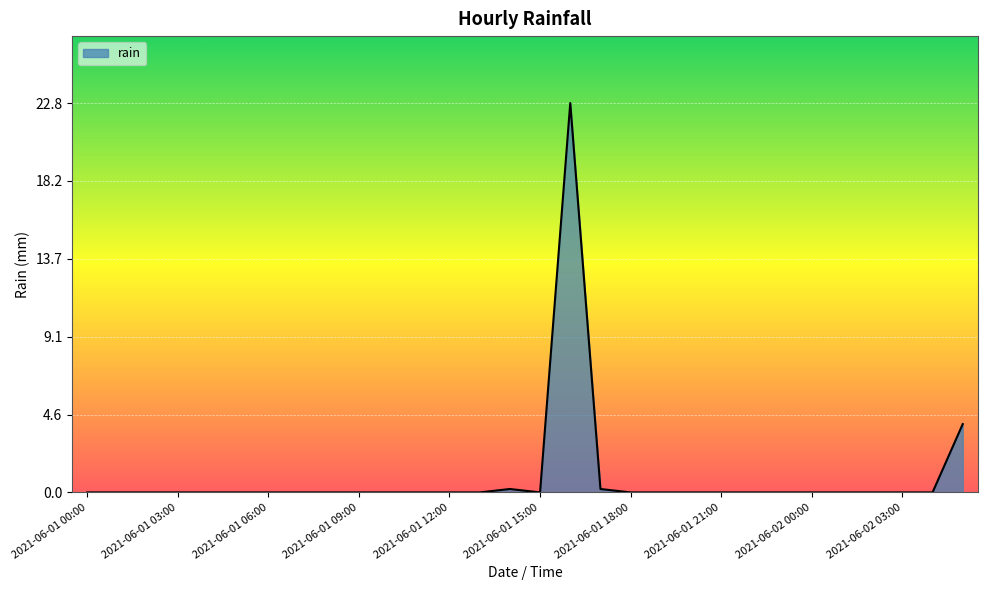

What is the greatest value displayed?

22.8